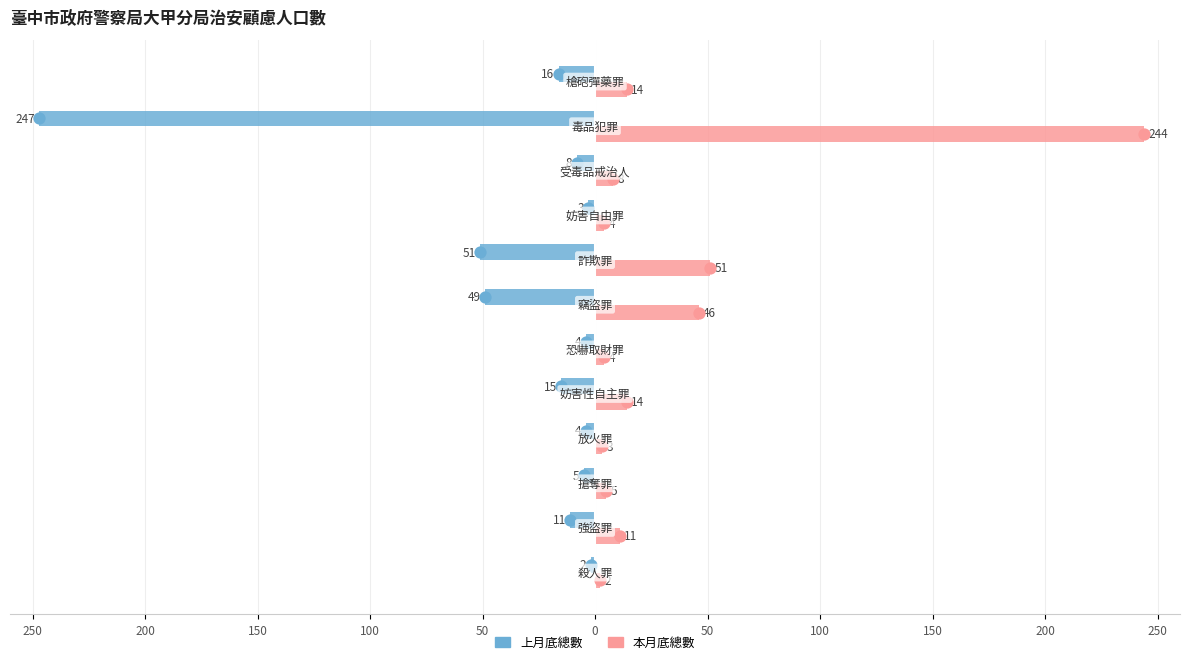

Which series has the widest spread of values?

上月底總數